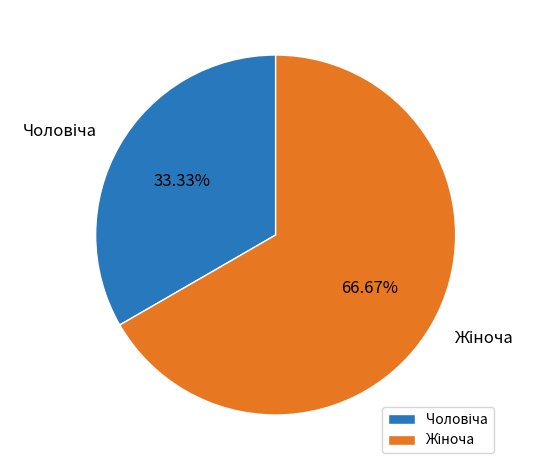

Is there any slice that represents more than half of the pie?

Yes